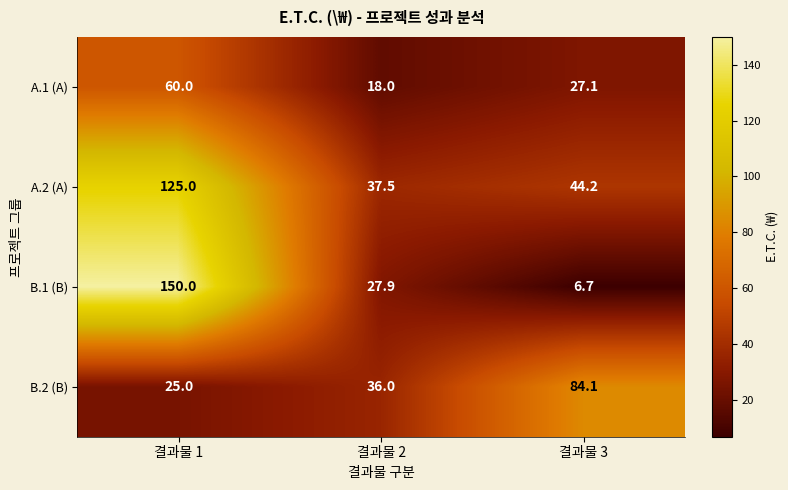

Reading right to left, extract all data points from this chart.

A.1 (A): 27.1	18.0	60.0
A.2 (A): 44.2	37.5	125.0
B.1 (B): 6.7	27.9	150.0
B.2 (B): 84.1	36.0	25.0